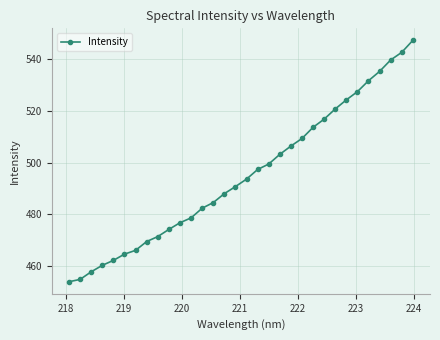

What is the difference between the maximum and second lowest values?

92.2